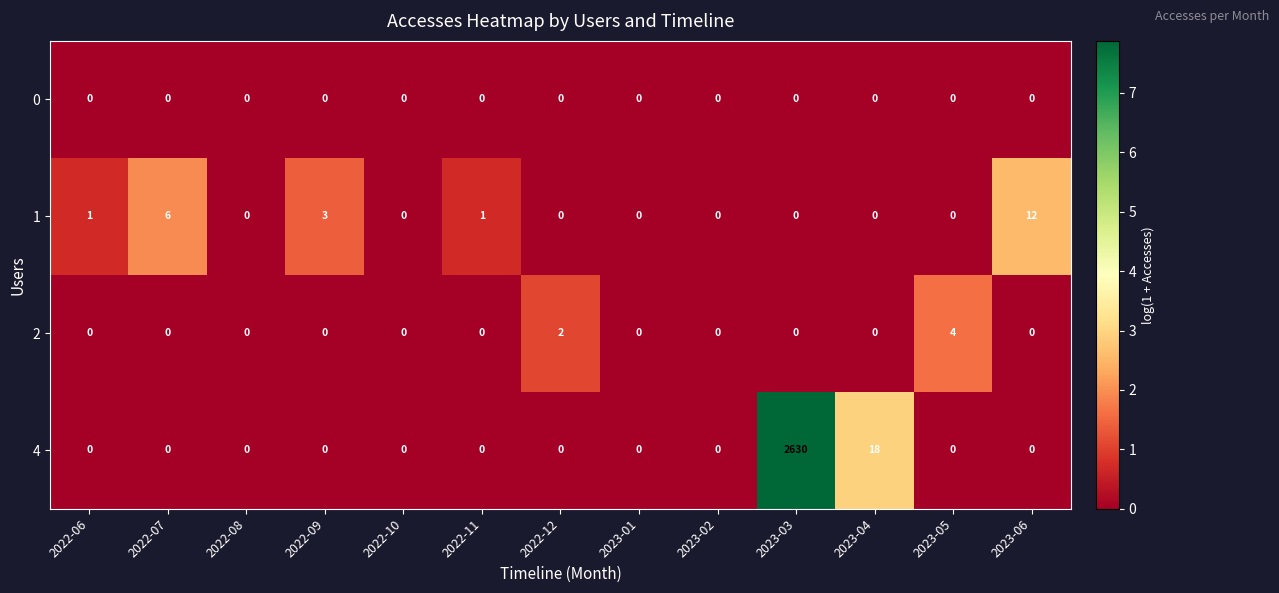

What is the difference between the maximum and second lowest values in the 4 series?

2630